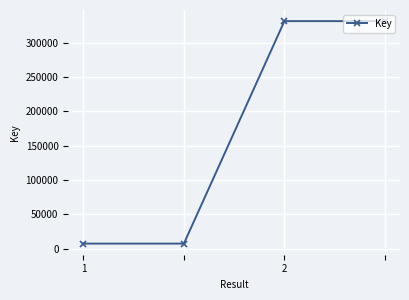

What is the smallest value displayed?

7193